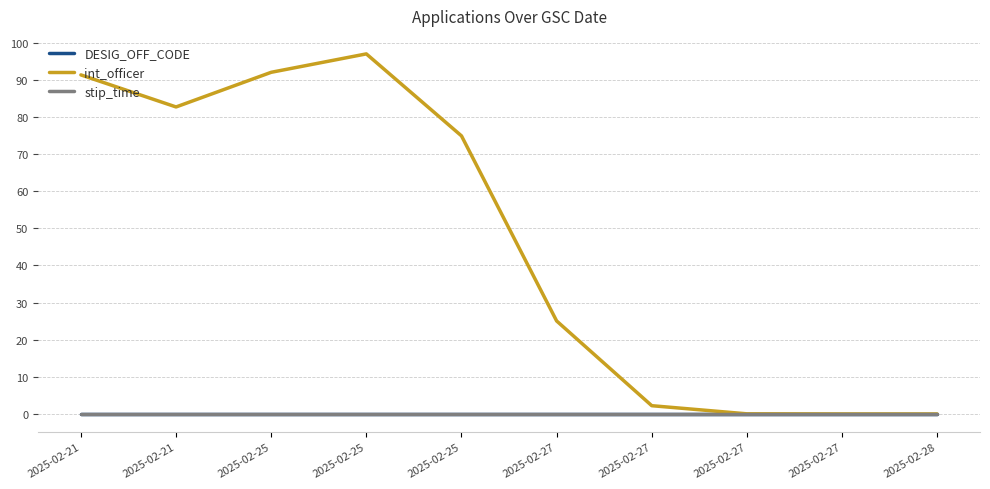

Reading left to right, extract all data points from this chart.

DESIG_OFF_CODE: 0.0	0.0	0.0	0.0	0.0	0.0	0.0	0.0	0.0	0.0
int_officer: 91.3	82.7	92.0	97.0	74.9	25.1	2.2	0.0	0.0	0.0
stip_time: 0.0	0.0	0.0	0.0	0.0	0.0	0.0	0.0	0.0	0.0